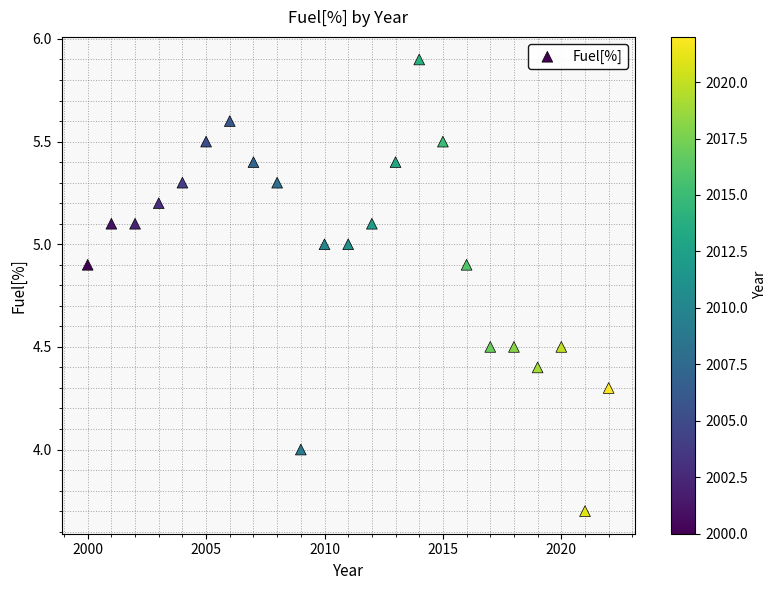

What is the range of X values (max minus min)?

22.0